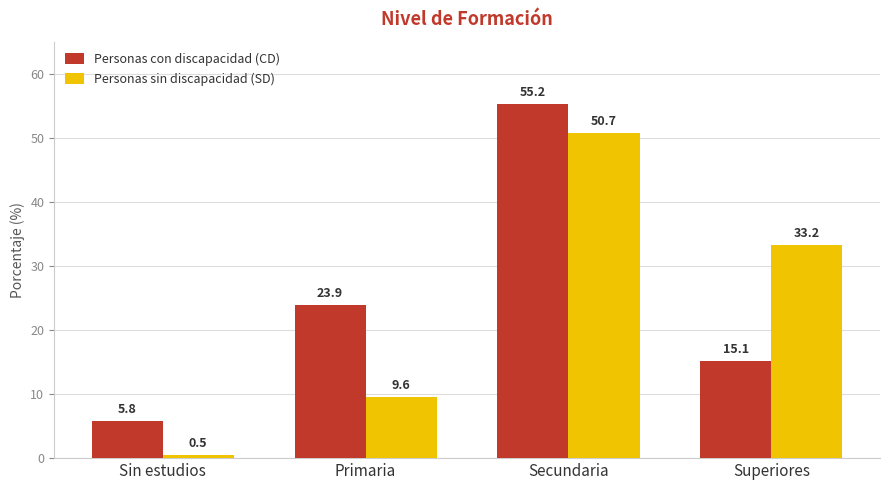

What is the label of the 1st bar from the left?

Sin estudios